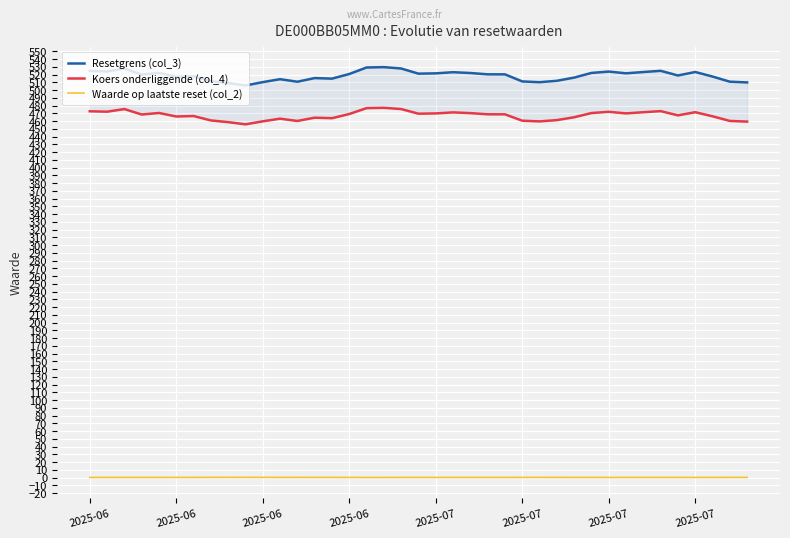

Does the chart display data point markers on the line(s)?

No